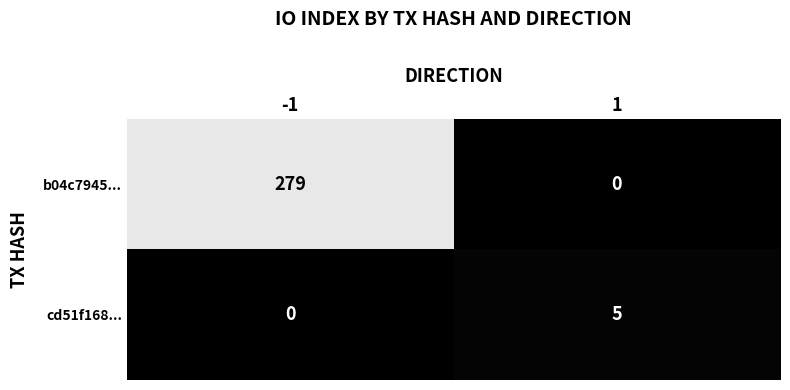

List the series in order of their overall mean, highest first.

b04c7945..., cd51f168...